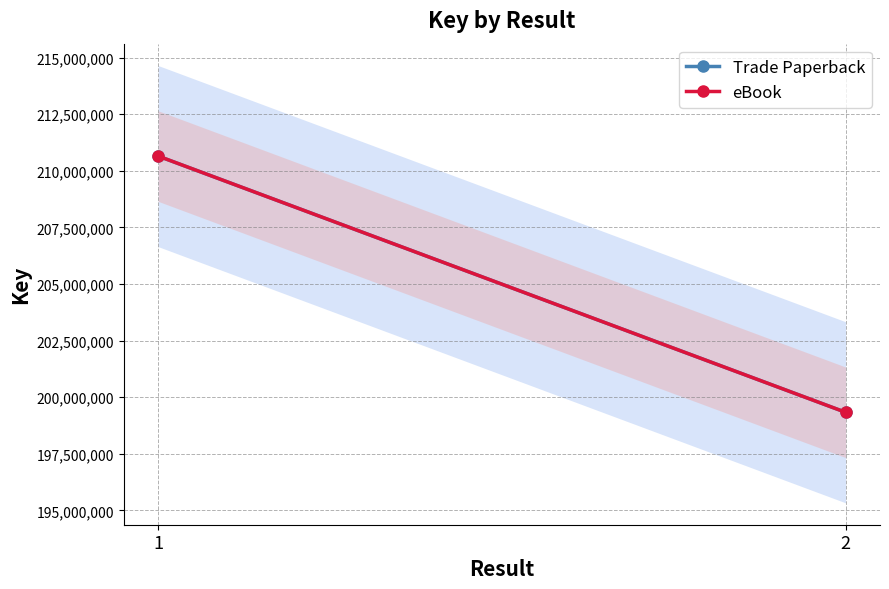

What are all the series names shown in the legend?

Trade Paperback, eBook